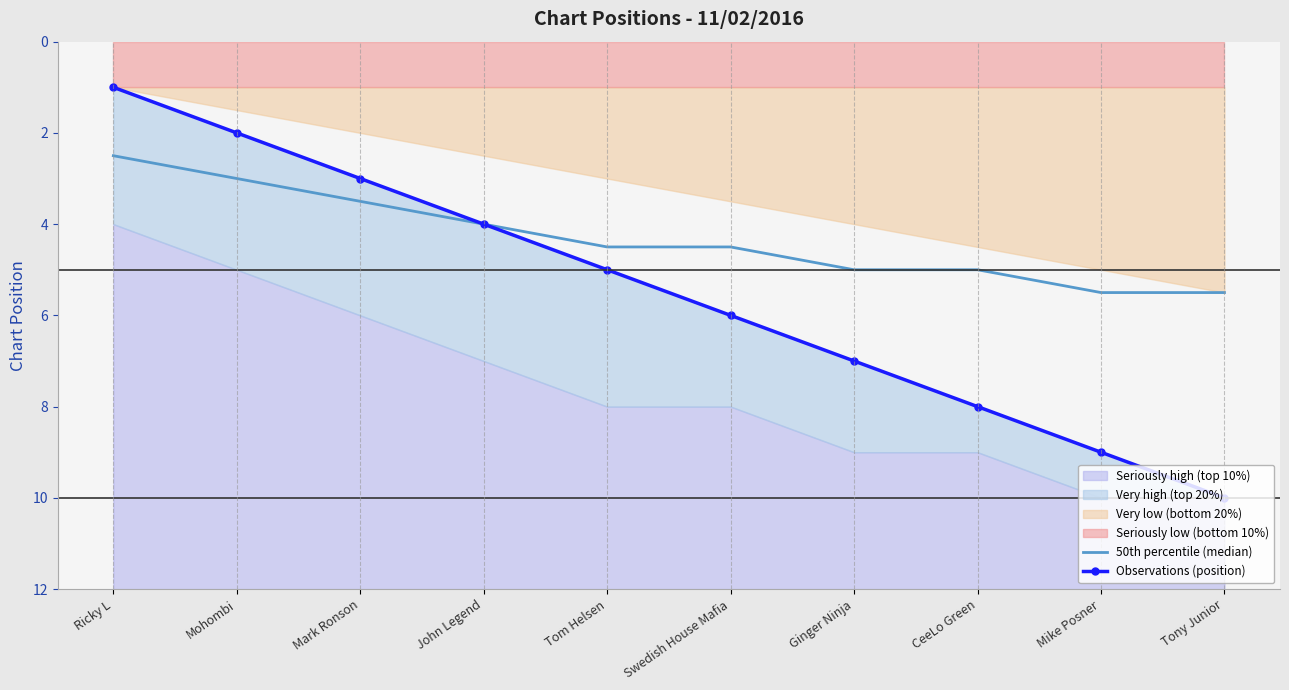

List the labels in order of 50th percentile (median) value, largest first.

Mike Posner, Tony Junior, Ginger Ninja, CeeLo Green, Tom Helsen, Swedish House Mafia, John Legend, Mark Ronson, Mohombi, Ricky L